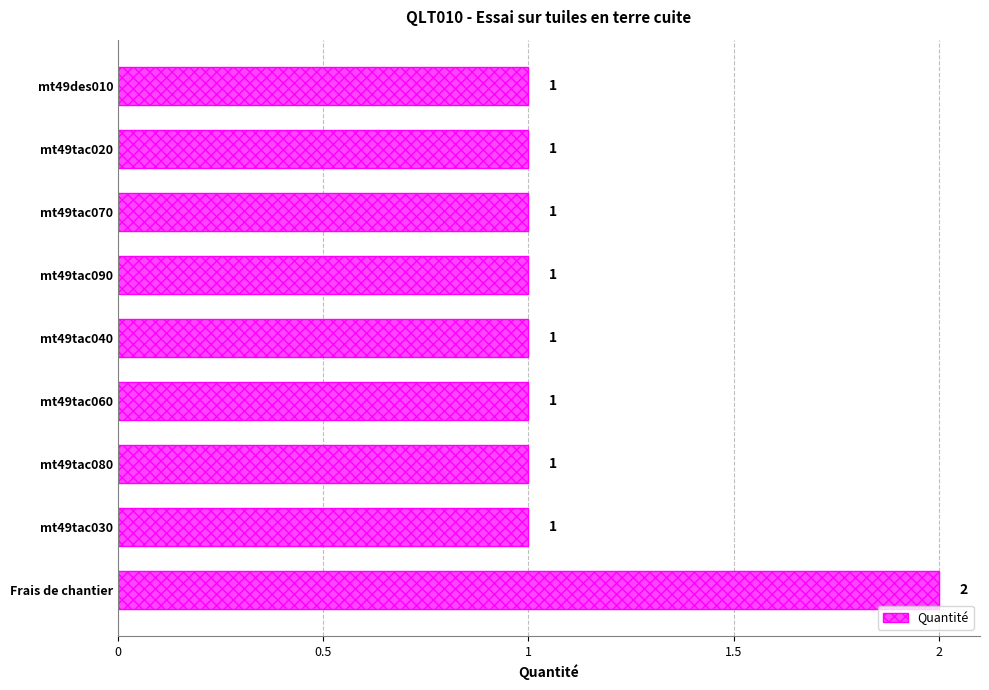

What is the label of the 8th bar from the top?

mt49tac030